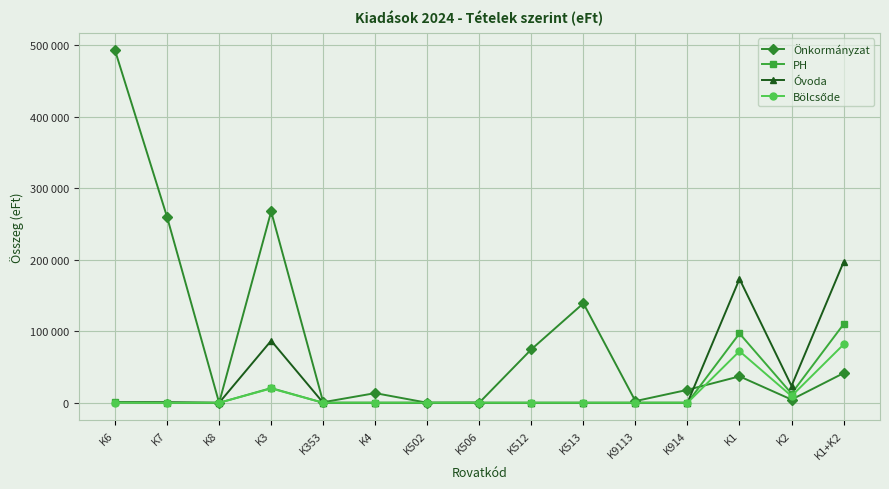

True or false: Önkormányzat has a value of 800 at K353.

True